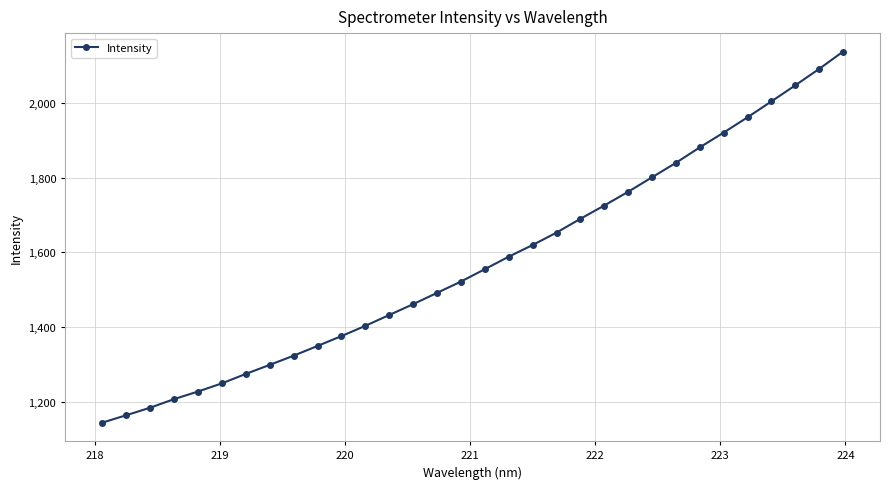

What is the greatest value displayed?

2138.1